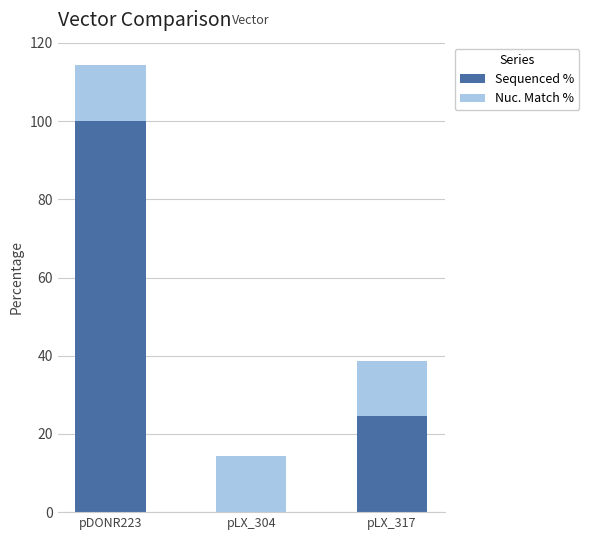

True or false: Sequenced % has a value of 24.7 at pLX_317.

True